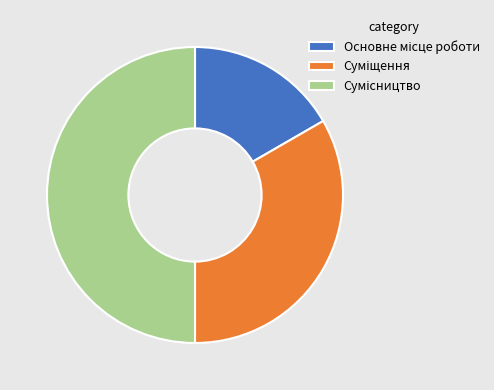

Approximately how many times larger is the value at Основне місце роботи compared to Сумісництво?

0.3